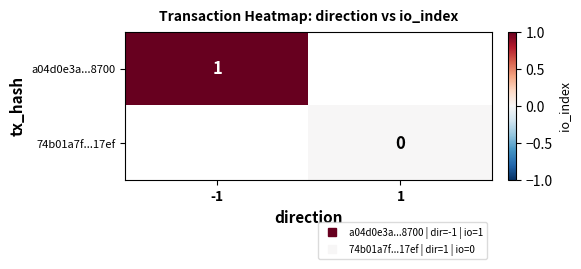

Which series has the widest spread of values?

a04d0e3a...8700